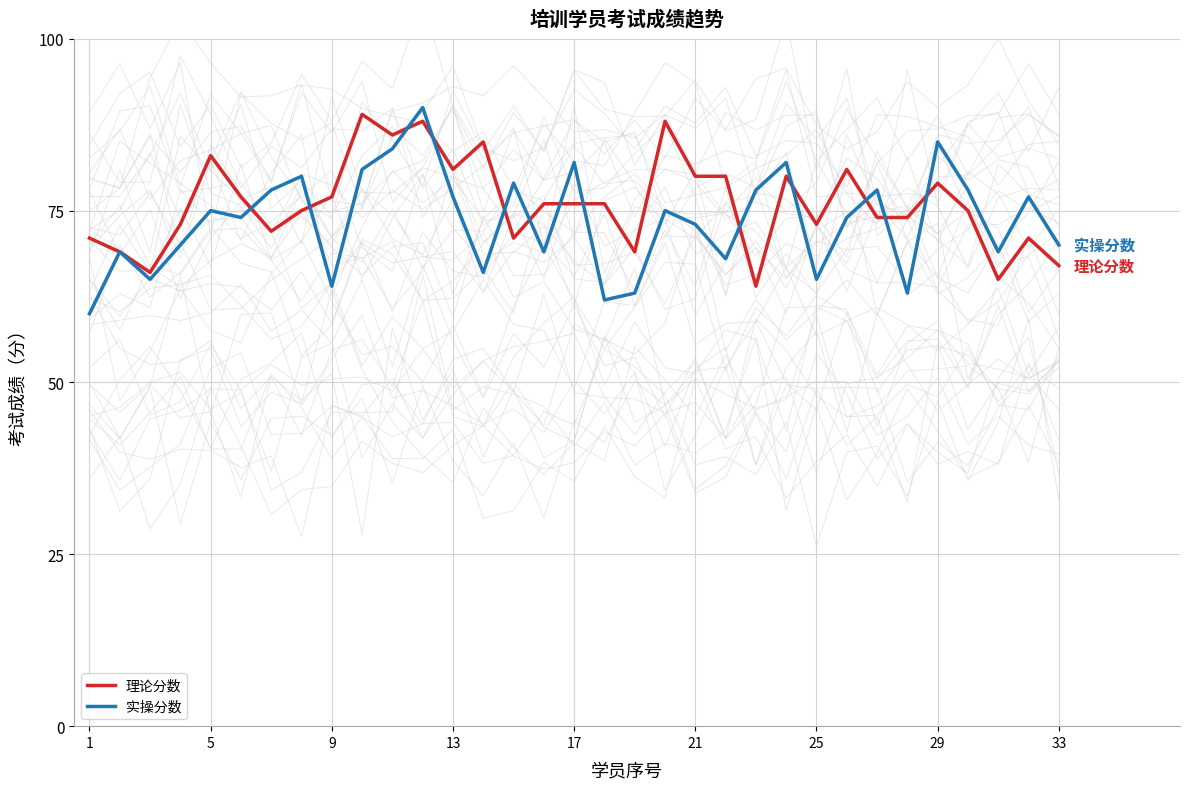

What is the highest value of the 实操分数 series?

90